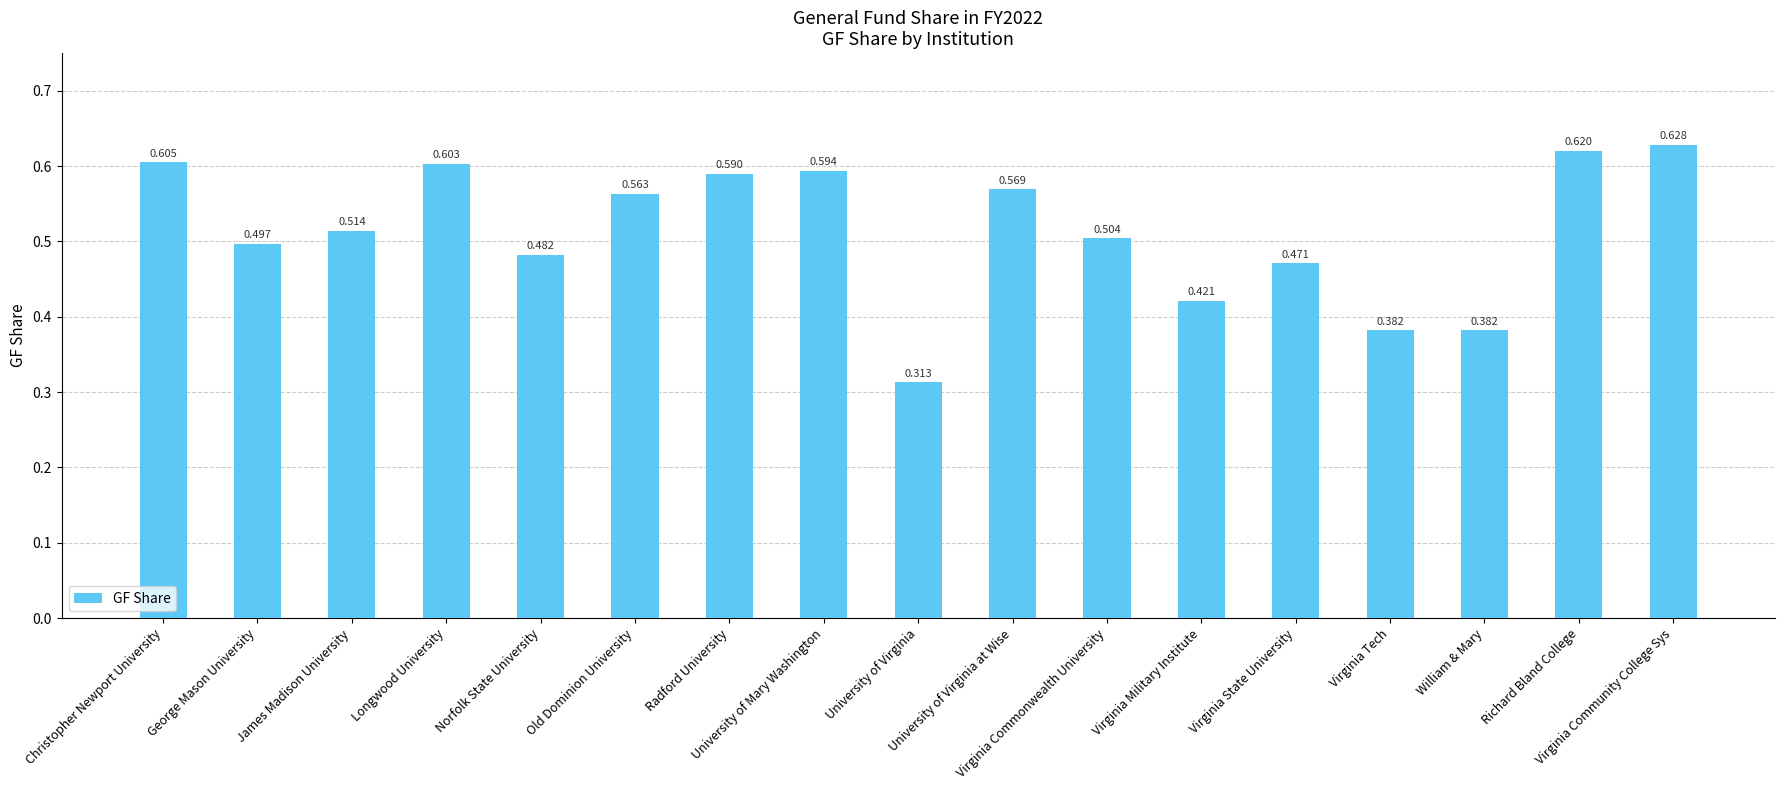

How many values are between 0 and 1?

17